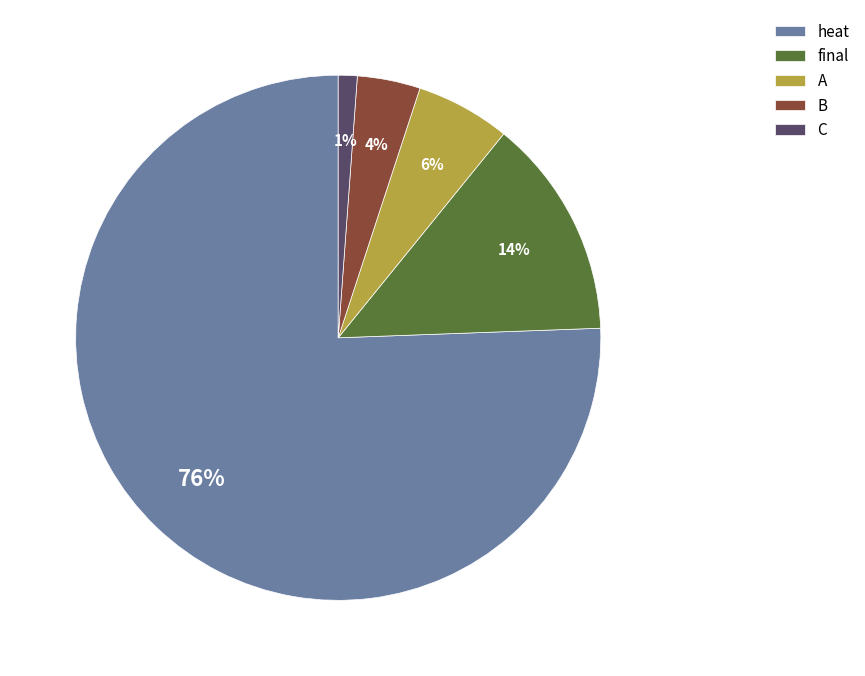

Combined, do C and final account for over 50%?

No